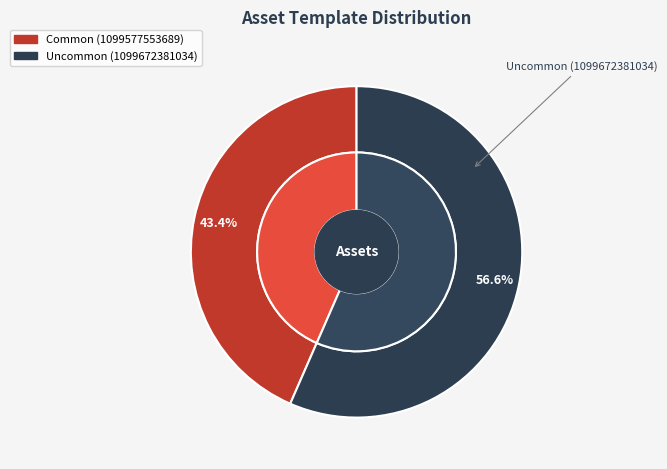

Rank the categories by value from highest to lowest.

1099672381034, 1099577553689